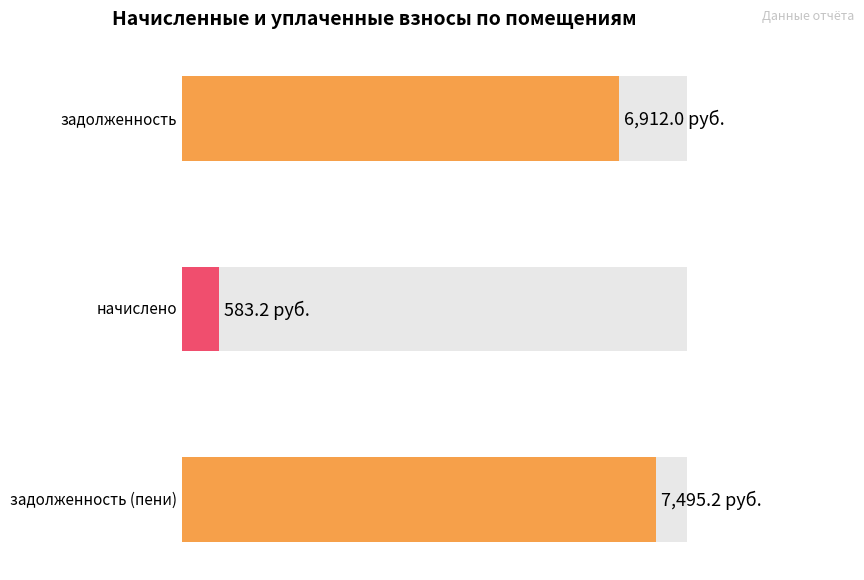

What is the spread (max minus min) of values at 1?

6912.0